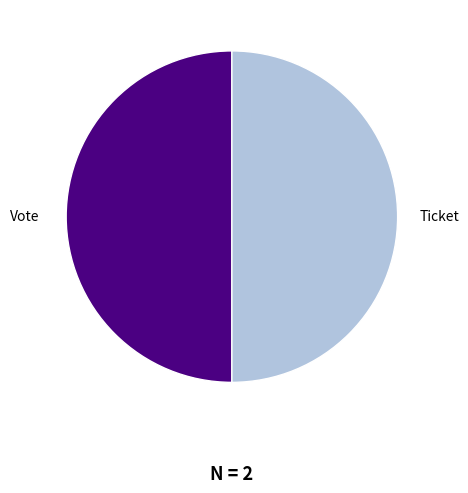

The Vote slice represents 50% of the pie. True or false?

True